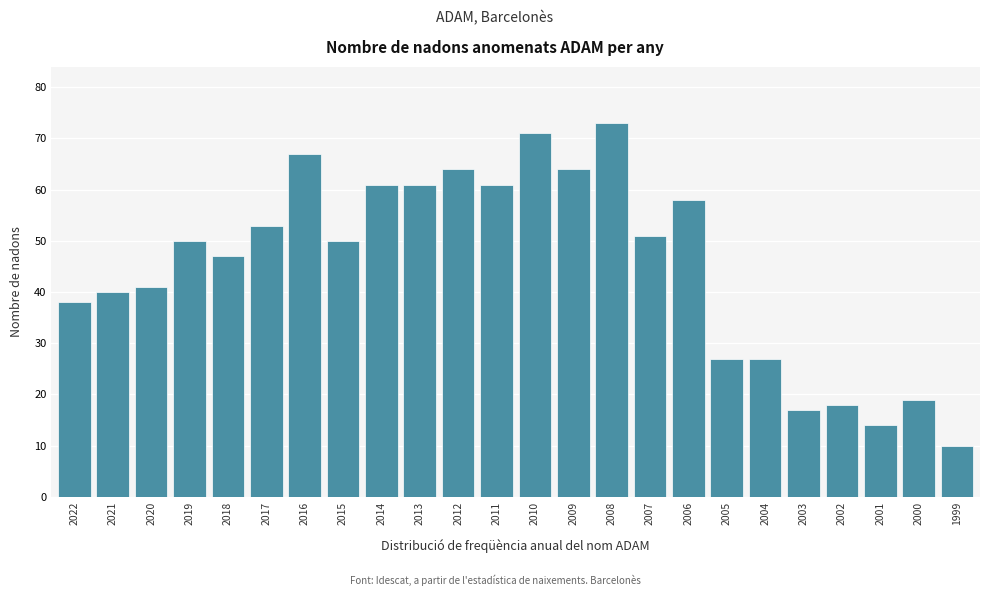

Reading left to right, what are all the values shown in this chart?

2022=38	2021=40	2020=41	2019=50	2018=47	2017=53	2016=67	2015=50	2014=61	2013=61	2012=64	2011=61	2010=71	2009=64	2008=73	2007=51	2006=58	2005=27	2004=27	2003=17	2002=18	2001=14	2000=19	1999=10